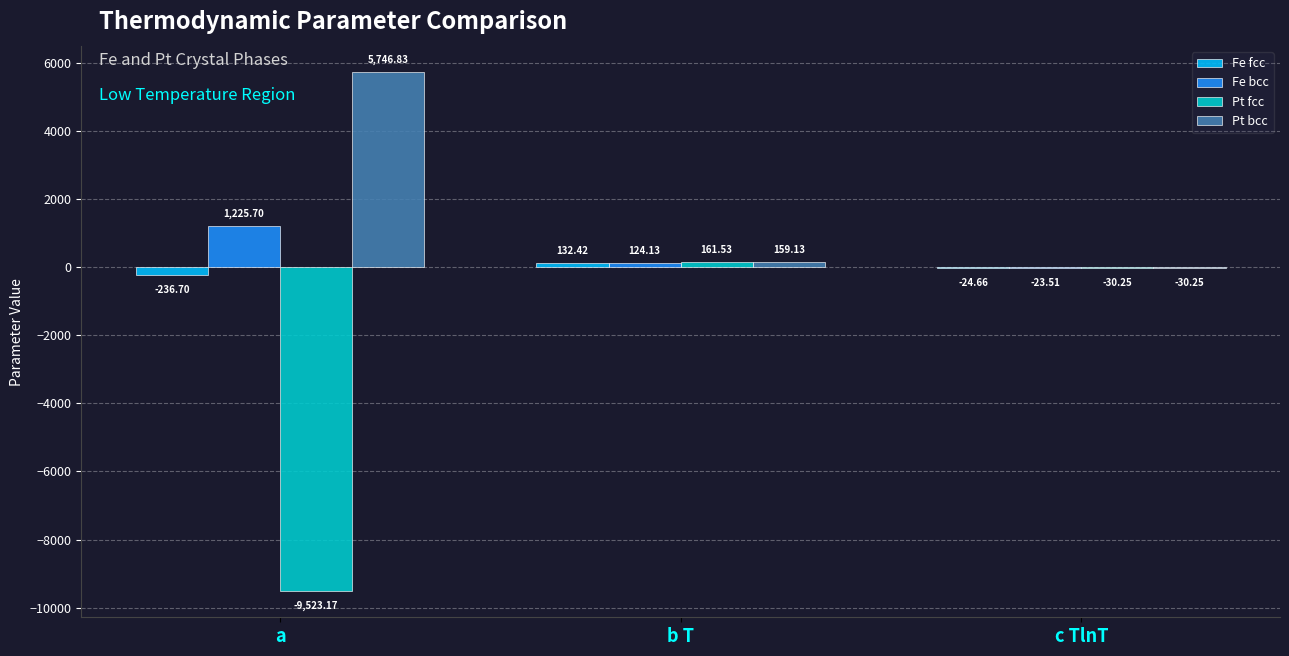

The value of Pt fcc at b T is 161.5. True or false?

True